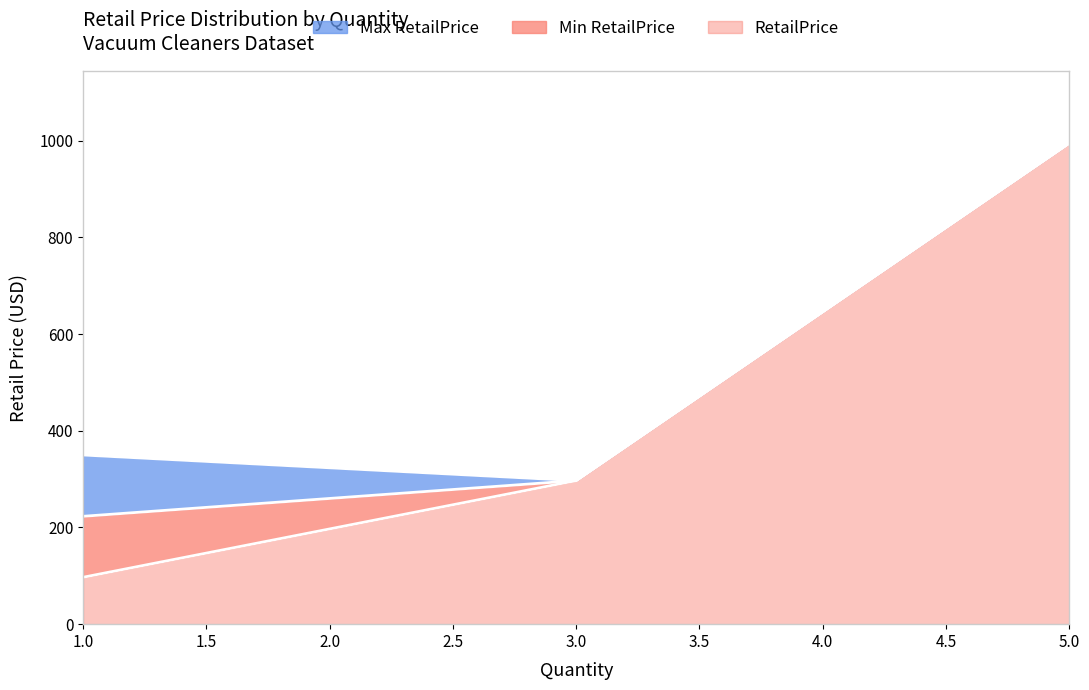

At which label is the value closest to 546?

1